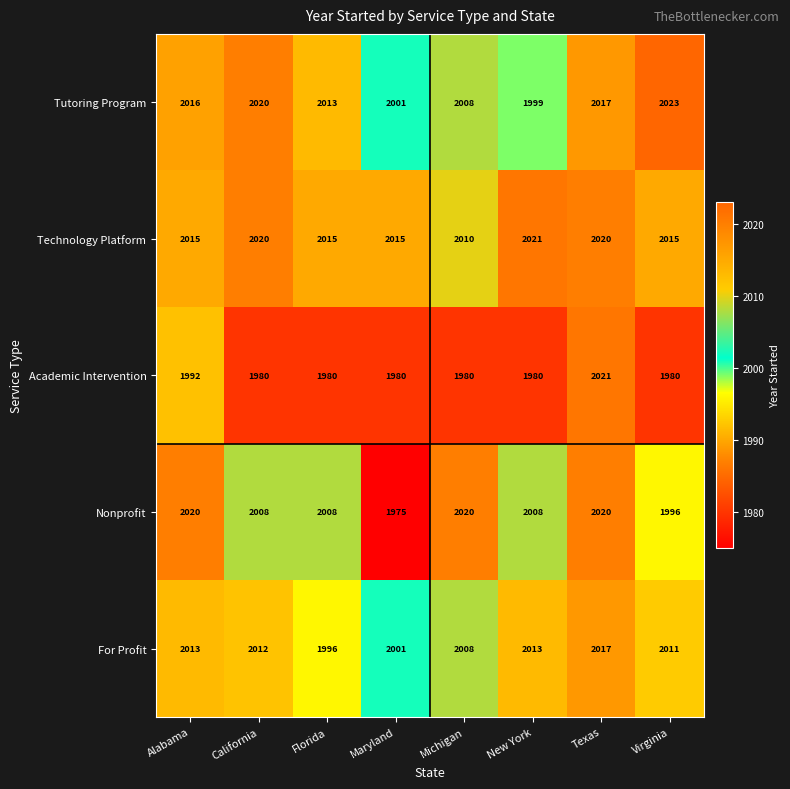

What is the greatest value displayed?

2023